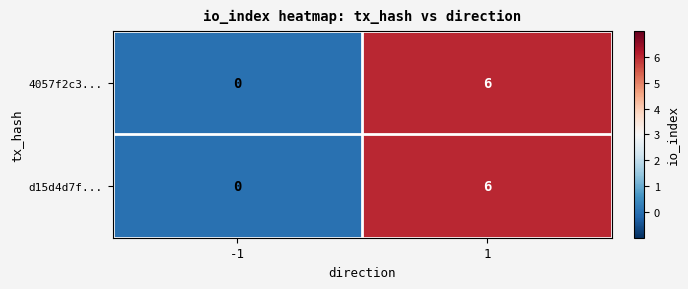

The value of d15d4d7f... at 1 is 6. True or false?

True